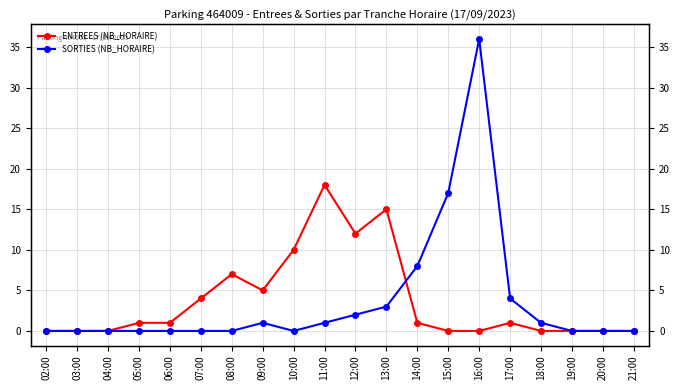

How many values in the ENTREES (NB_HORAIRE) series exceed 1?

7